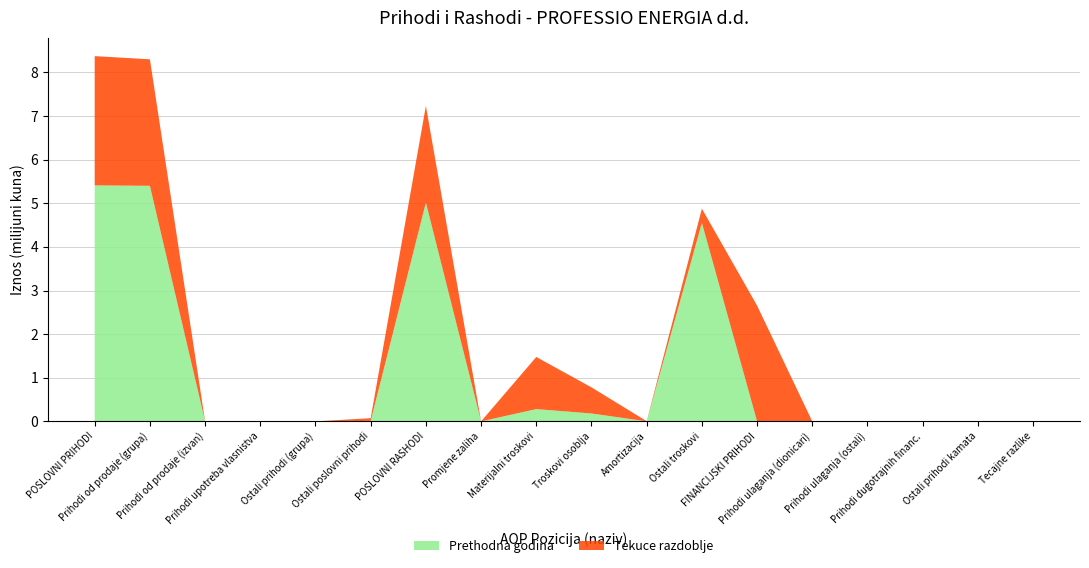

Reading left to right, transcribe all the data shown in this chart.

Prethodna godina: 5410178	5400000	0	0	0	10178	5015963	0	281241	181245	1445	4552032	429	0	0	0	0	0
Tekuce razdoblje: 2962848	2900000	0	0	0	62848	2216468	0	1194867	598356	2970	324349	2653630	0	0	0	0	0